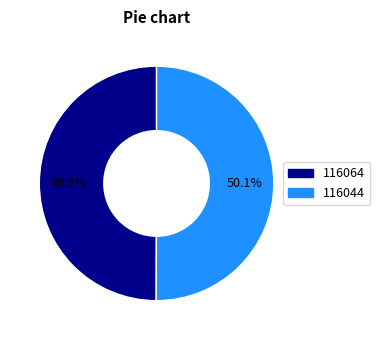

To the nearest percent, what is the combined percentage of 116044 and 116064?

100%